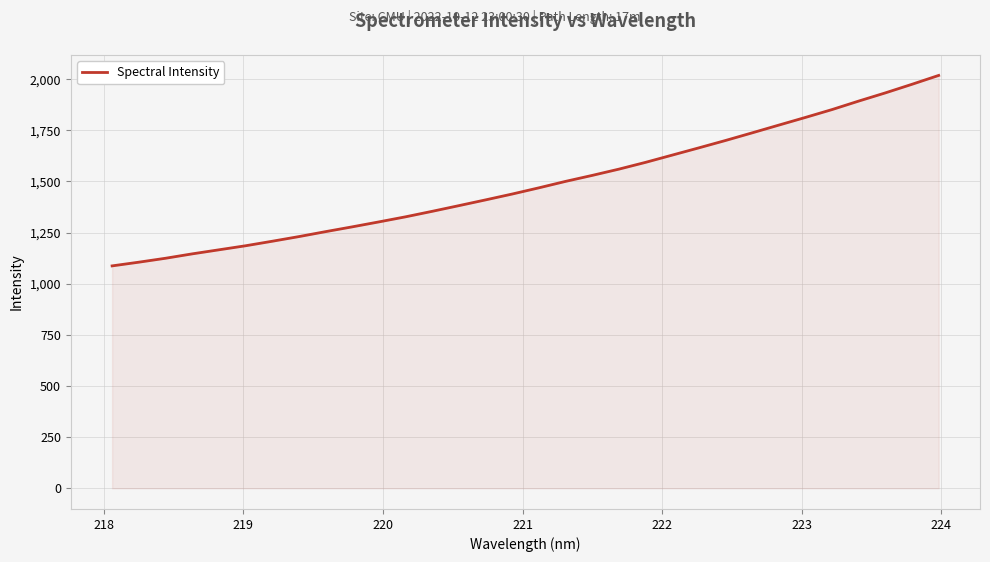

What is the maximum value shown in the chart?

2018.5